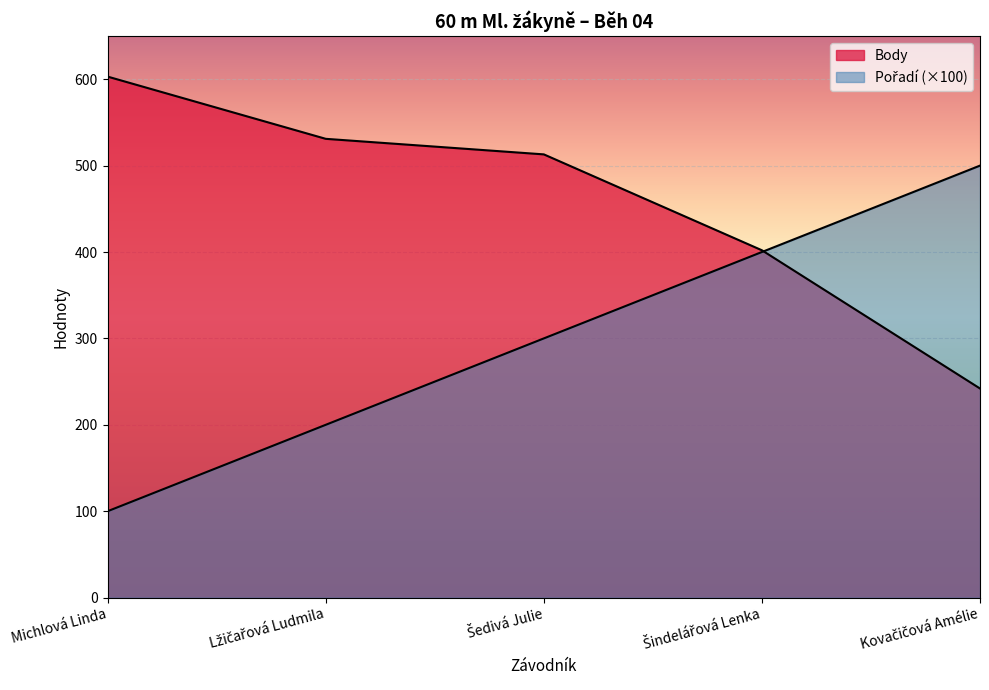

Where does the Body series first go above 513?

Michlová Linda